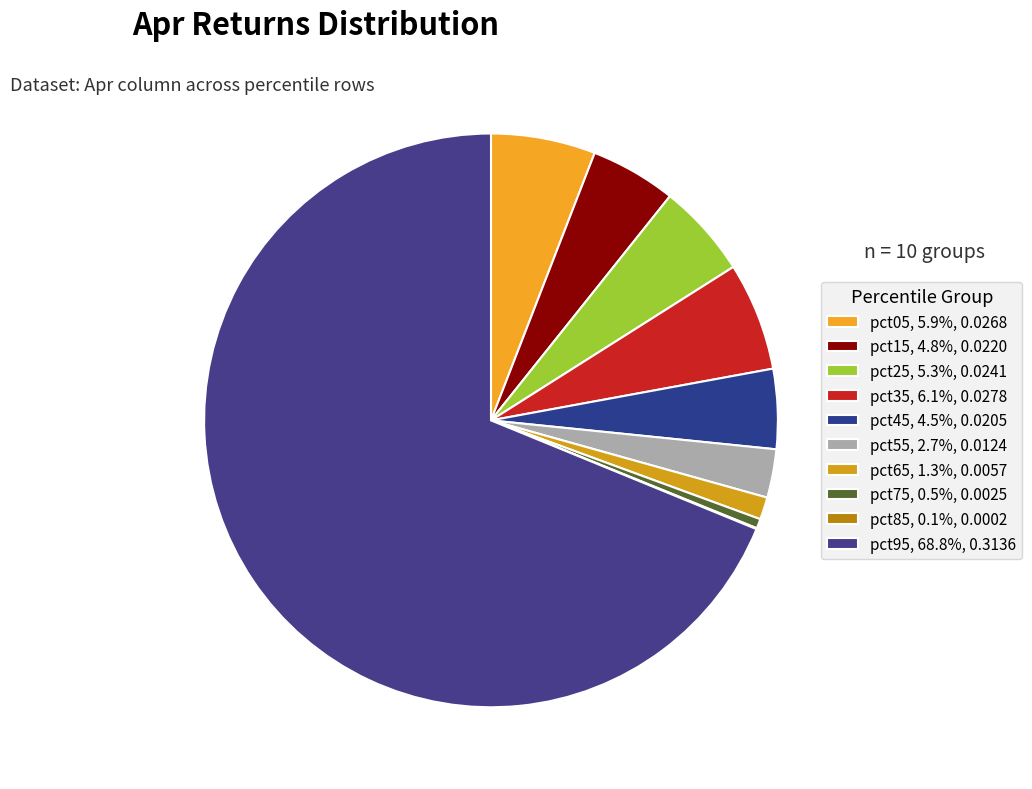

Is there a majority slice in this chart?

Yes